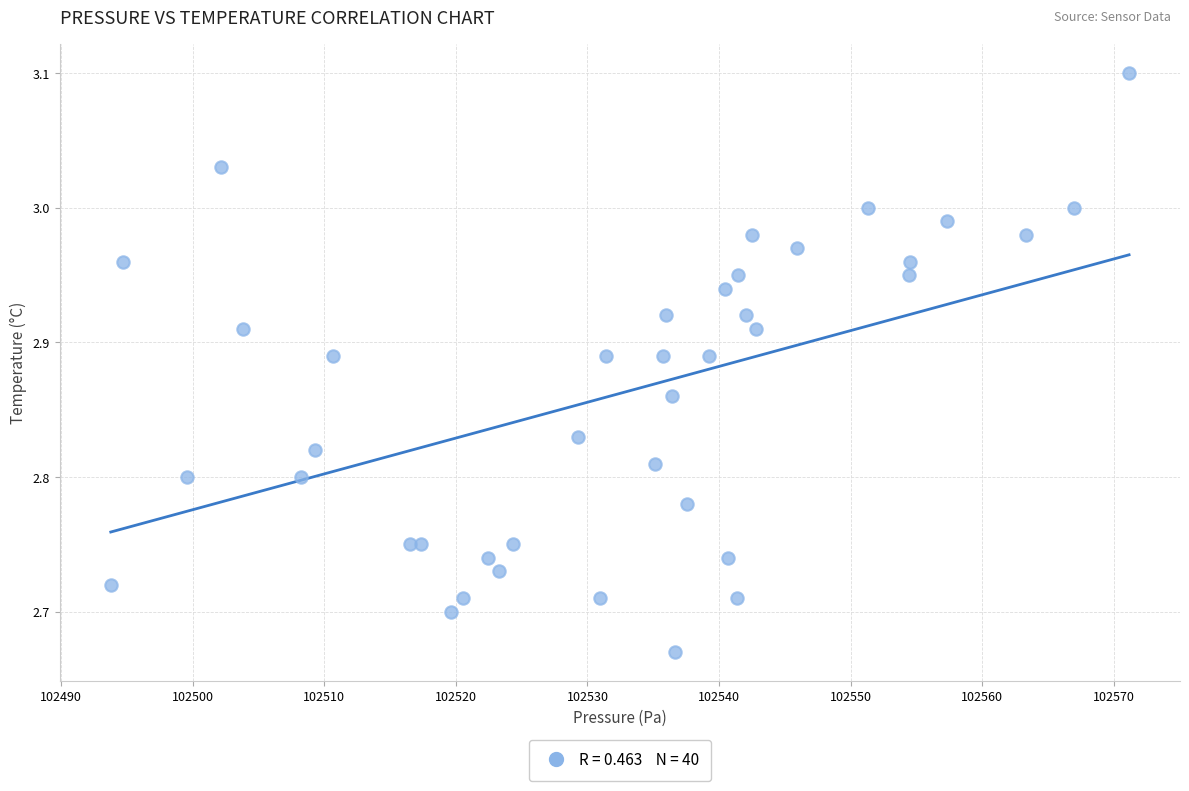

What is the range of Y values (max minus min)?

0.4